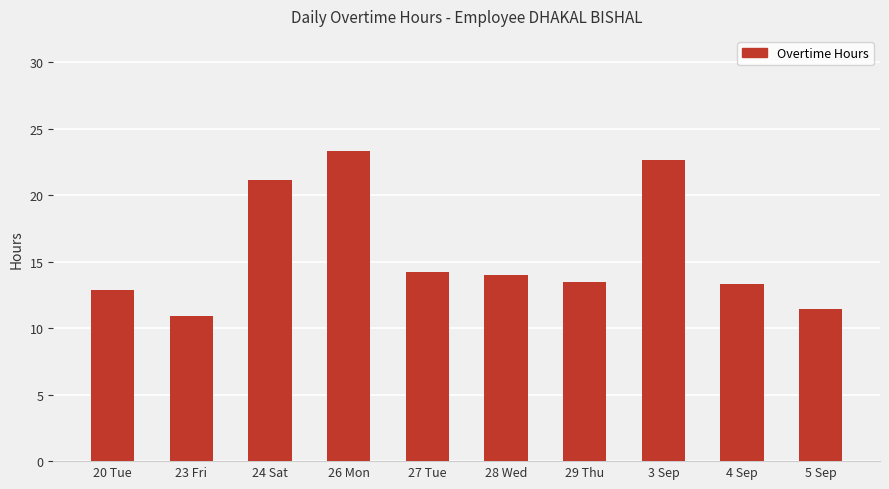

Which label corresponds to the largest value in the chart?

26 Mon